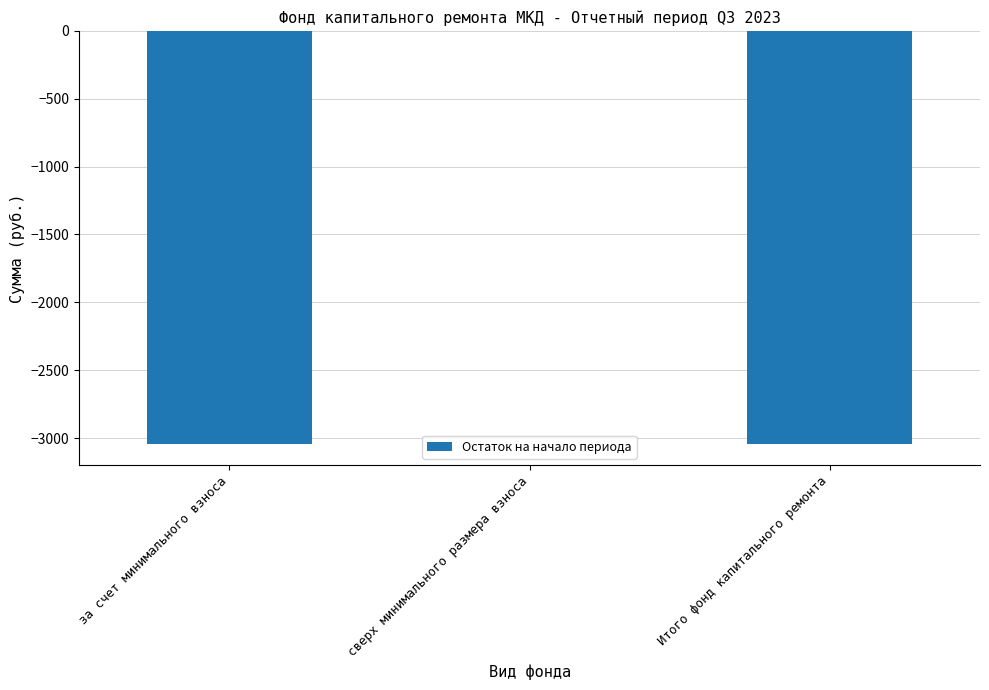

Reading left to right, what are all the values shown in this chart?

за счет минимального взноса=-3045.9	сверх минимального размера взноса=0.0	Итого фонд капитального ремонта=-3045.9